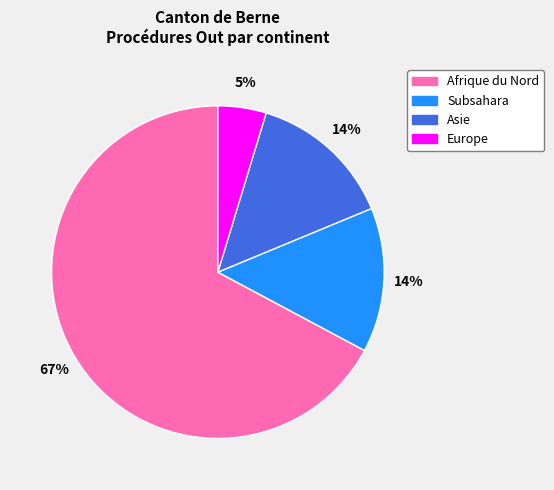

Is there a majority slice in this chart?

Yes